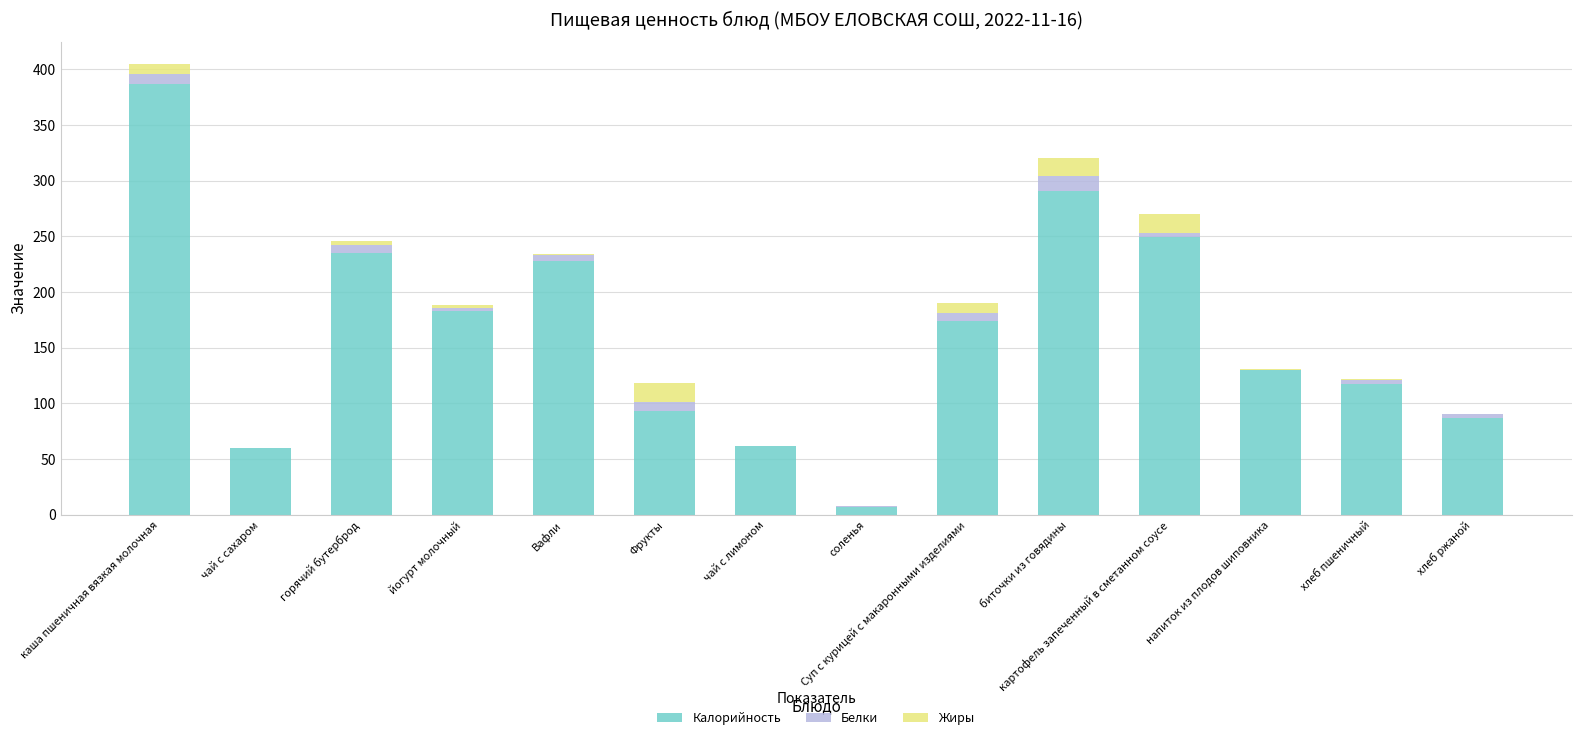

Are the bars horizontal?

No